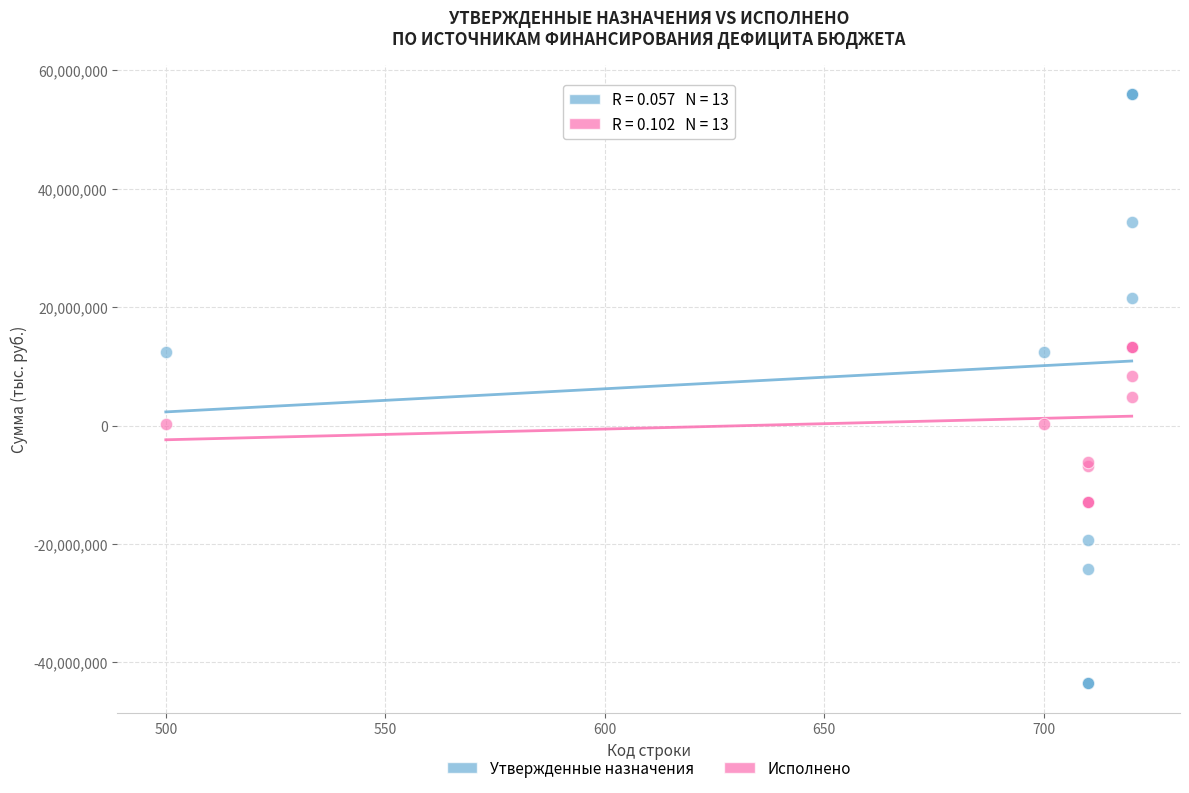

Which series has the largest Y range (max minus min)?

Утвержденные назначения